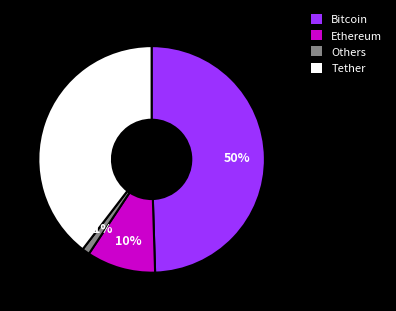

Do Ethereum and Bitcoin together represent more than half of the pie?

Yes